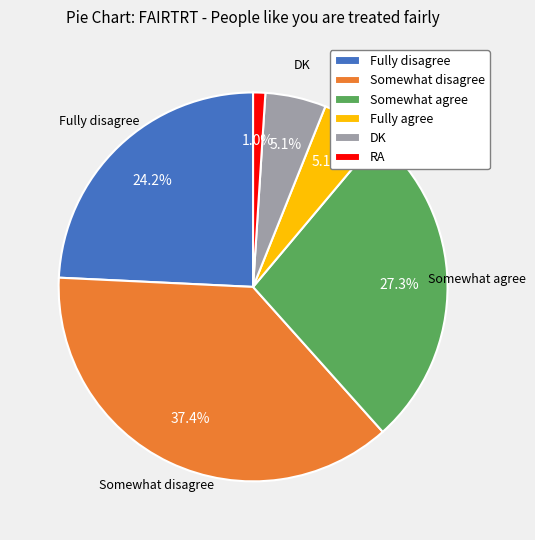

To the nearest percent, what is the combined percentage of Fully agree and DK?

10%